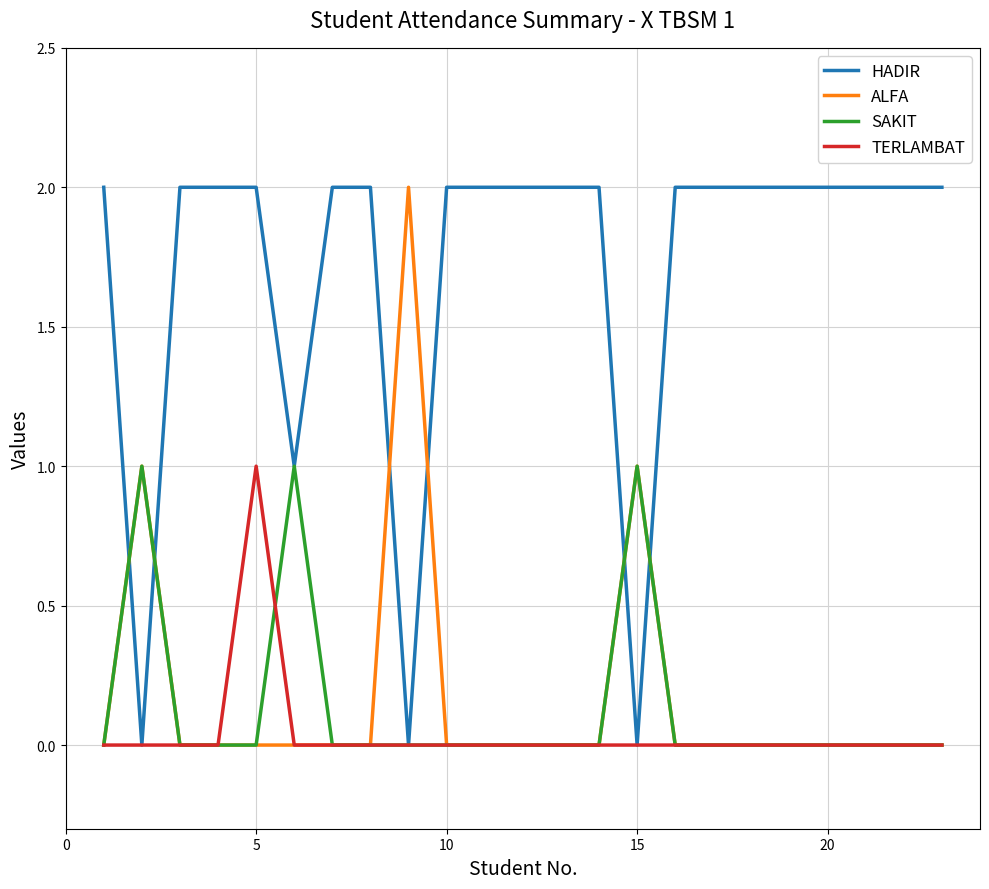

Count the number of categories in the chart.

23